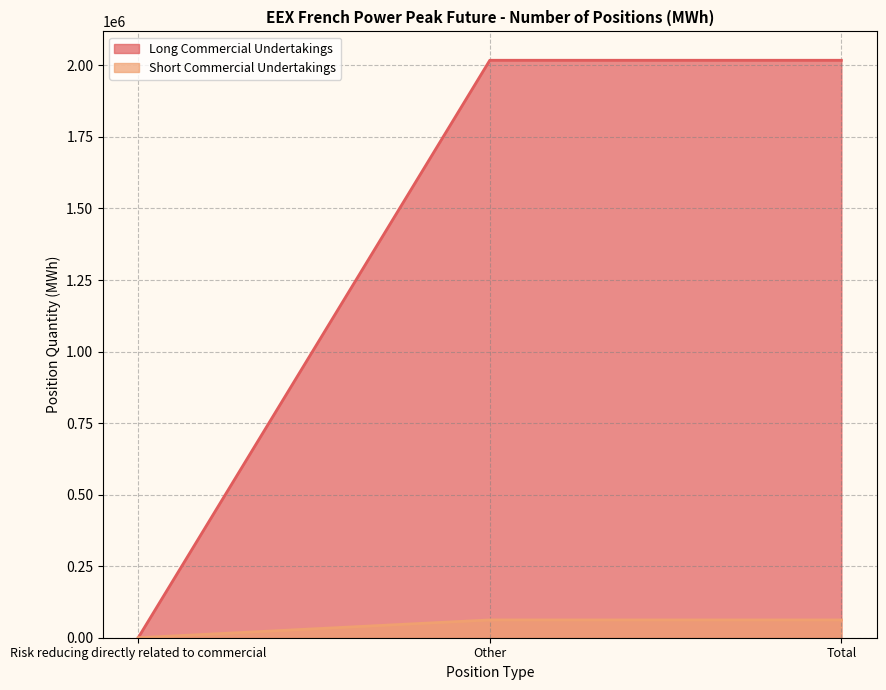

What is the label of the 2nd point from the left?

Other